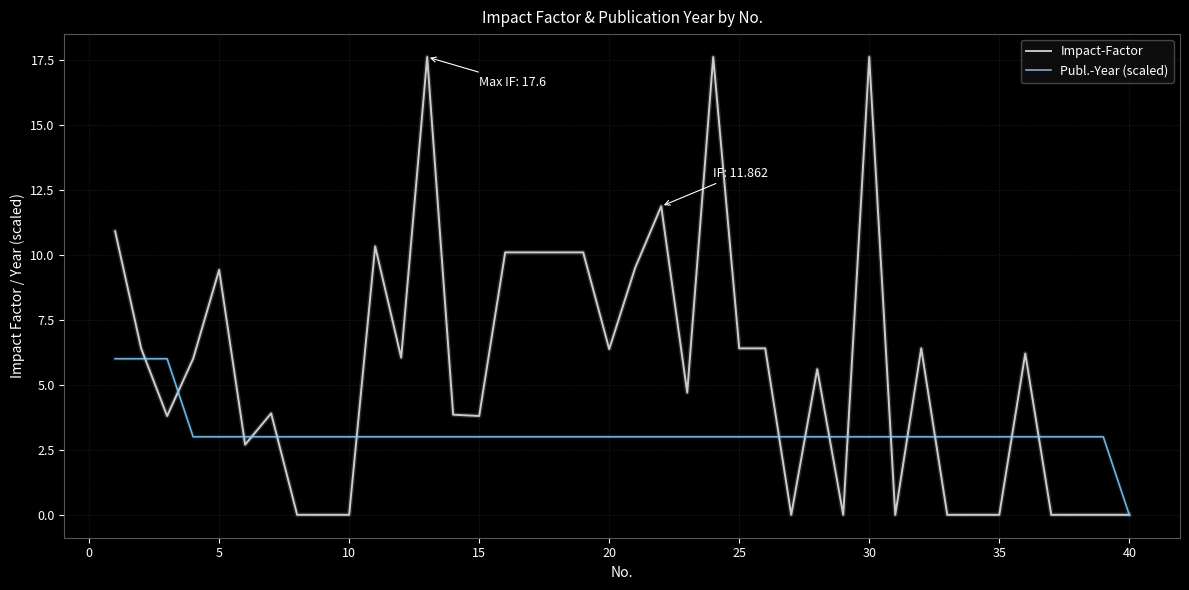

At how many categories does at least one series exceed 14?

3